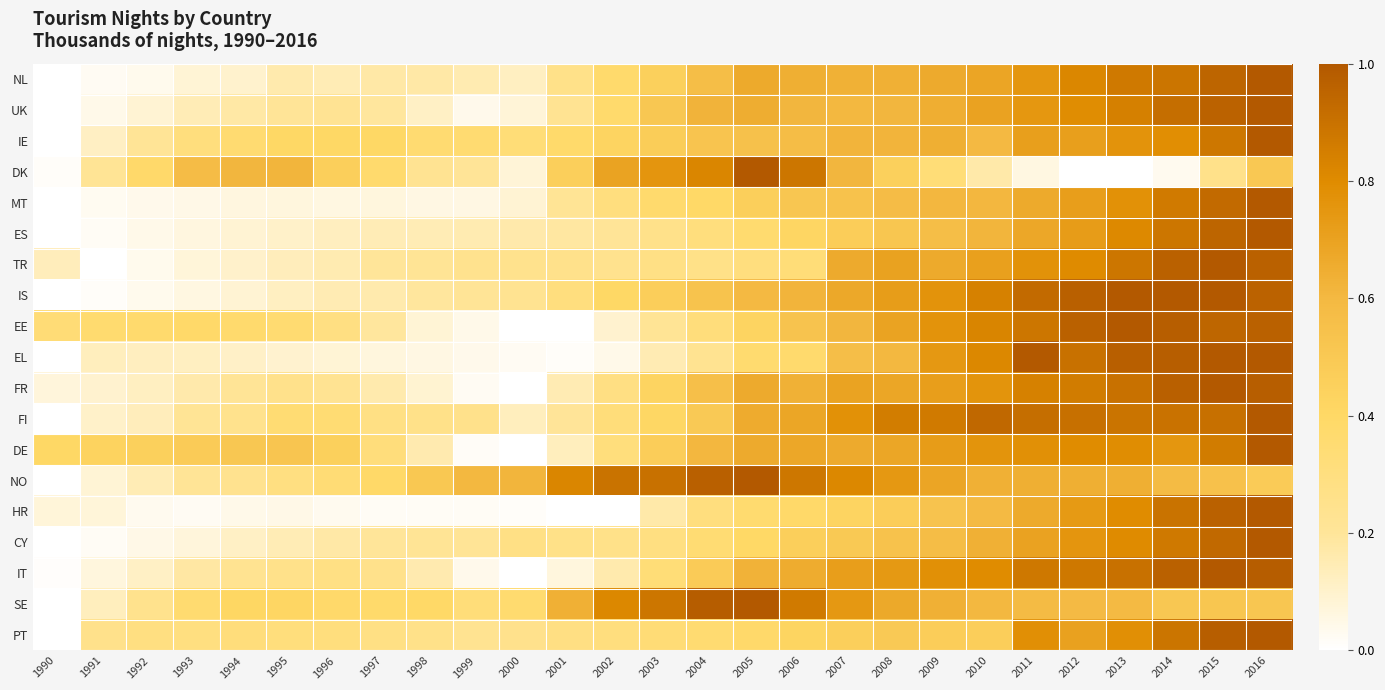

Reading left to right, what are all the values shown in this chart?

NL: 1990=0.0	1991=0.0	1992=0.0	1993=0.1	1994=0.1	1995=0.2	1996=0.1	1997=0.2	1998=0.2	1999=0.2	2000=0.1	2001=0.3	2002=0.4	2003=0.5	2004=0.6	2005=0.7	2006=0.6	2007=0.6	2008=0.6	2009=0.7	2010=0.7	2011=0.8	2012=0.8	2013=0.9	2014=0.9	2015=0.9	2016=1.0
UK: 1990=0.0	1991=0.0	1992=0.1	1993=0.1	1994=0.2	1995=0.2	1996=0.2	1997=0.2	1998=0.1	1999=0.0	2000=0.1	2001=0.2	2002=0.4	2003=0.5	2004=0.6	2005=0.7	2006=0.6	2007=0.6	2008=0.6	2009=0.6	2010=0.7	2011=0.7	2012=0.8	2013=0.8	2014=0.9	2015=1.0	2016=1.0
IE: 1990=0.0	1991=0.1	1992=0.2	1993=0.3	1994=0.4	1995=0.4	1996=0.4	1997=0.4	1998=0.4	1999=0.4	2000=0.3	2001=0.4	2002=0.4	2003=0.5	2004=0.5	2005=0.5	2006=0.6	2007=0.6	2008=0.6	2009=0.6	2010=0.6	2011=0.7	2012=0.7	2013=0.8	2014=0.8	2015=0.9	2016=1.0
DK: 1990=0.0	1991=0.2	1992=0.4	1993=0.6	1994=0.6	1995=0.6	1996=0.5	1997=0.4	1998=0.2	1999=0.2	2000=0.1	2001=0.5	2002=0.7	2003=0.8	2004=0.8	2005=1.0	2006=0.9	2007=0.6	2008=0.5	2009=0.3	2010=0.2	2011=0.1	2012=0.0	2013=0.0	2014=0.0	2015=0.3	2016=0.5
MT: 1990=0.0	1991=0.0	1992=0.0	1993=0.0	1994=0.1	1995=0.1	1996=0.1	1997=0.1	1998=0.1	1999=0.1	2000=0.1	2001=0.2	2002=0.3	2003=0.4	2004=0.4	2005=0.5	2006=0.5	2007=0.5	2008=0.6	2009=0.6	2010=0.6	2011=0.7	2012=0.7	2013=0.8	2014=0.9	2015=0.9	2016=1.0
ES: 1990=0.0	1991=0.0	1992=0.0	1993=0.1	1994=0.1	1995=0.1	1996=0.1	1997=0.1	1998=0.1	1999=0.2	2000=0.2	2001=0.2	2002=0.2	2003=0.3	2004=0.3	2005=0.4	2006=0.4	2007=0.5	2008=0.5	2009=0.6	2010=0.6	2011=0.7	2012=0.7	2013=0.8	2014=0.9	2015=1.0	2016=1.0
TR: 1990=0.1	1991=0.0	1992=0.0	1993=0.1	1994=0.1	1995=0.1	1996=0.2	1997=0.2	1998=0.2	1999=0.2	2000=0.2	2001=0.3	2002=0.2	2003=0.3	2004=0.3	2005=0.3	2006=0.3	2007=0.7	2008=0.7	2009=0.7	2010=0.7	2011=0.8	2012=0.8	2013=0.9	2014=1.0	2015=1.0	2016=1.0
IS: 1990=0.0	1991=0.0	1992=0.0	1993=0.1	1994=0.1	1995=0.1	1996=0.2	1997=0.2	1998=0.2	1999=0.2	2000=0.2	2001=0.3	2002=0.4	2003=0.5	2004=0.5	2005=0.6	2006=0.6	2007=0.7	2008=0.7	2009=0.8	2010=0.8	2011=0.9	2012=1.0	2013=1.0	2014=1.0	2015=1.0	2016=1.0
EE: 1990=0.3	1991=0.4	1992=0.4	1993=0.4	1994=0.4	1995=0.4	1996=0.3	1997=0.2	1998=0.1	1999=0.0	2000=0.0	2001=0.0	2002=0.1	2003=0.2	2004=0.3	2005=0.4	2006=0.5	2007=0.6	2008=0.7	2009=0.8	2010=0.8	2011=0.9	2012=1.0	2013=1.0	2014=1.0	2015=0.9	2016=1.0
EL: 1990=0.0	1991=0.1	1992=0.1	1993=0.1	1994=0.1	1995=0.1	1996=0.1	1997=0.1	1998=0.1	1999=0.0	2000=0.0	2001=0.0	2002=0.0	2003=0.2	2004=0.2	2005=0.4	2006=0.4	2007=0.6	2008=0.6	2009=0.7	2010=0.8	2011=1.0	2012=0.9	2013=1.0	2014=1.0	2015=1.0	2016=1.0
FR: 1990=0.1	1991=0.1	1992=0.1	1993=0.2	1994=0.2	1995=0.3	1996=0.2	1997=0.2	1998=0.1	1999=0.0	2000=0.0	2001=0.1	2002=0.3	2003=0.4	2004=0.6	2005=0.7	2006=0.6	2007=0.7	2008=0.7	2009=0.7	2010=0.8	2011=0.8	2012=0.9	2013=0.9	2014=1.0	2015=1.0	2016=1.0
FI: 1990=0.0	1991=0.1	1992=0.1	1993=0.2	1994=0.2	1995=0.3	1996=0.4	1997=0.3	1998=0.3	1999=0.3	2000=0.1	2001=0.2	2002=0.3	2003=0.4	2004=0.5	2005=0.7	2006=0.7	2007=0.8	2008=0.9	2009=0.9	2010=0.9	2011=0.9	2012=0.9	2013=0.9	2014=0.9	2015=0.9	2016=1.0
DE: 1990=0.4	1991=0.4	1992=0.5	1993=0.5	1994=0.5	1995=0.5	1996=0.5	1997=0.3	1998=0.2	1999=0.0	2000=0.0	2001=0.1	2002=0.3	2003=0.5	2004=0.6	2005=0.7	2006=0.7	2007=0.7	2008=0.7	2009=0.7	2010=0.8	2011=0.8	2012=0.8	2013=0.8	2014=0.8	2015=0.9	2016=1.0
NO: 1990=0.0	1991=0.1	1992=0.1	1993=0.2	1994=0.2	1995=0.3	1996=0.3	1997=0.4	1998=0.5	1999=0.6	2000=0.6	2001=0.8	2002=0.9	2003=0.9	2004=1.0	2005=1.0	2006=0.9	2007=0.8	2008=0.7	2009=0.7	2010=0.6	2011=0.6	2012=0.6	2013=0.6	2014=0.6	2015=0.5	2016=0.5
HR: 1990=0.1	1991=0.1	1992=0.0	1993=0.0	1994=0.0	1995=0.0	1996=0.0	1997=0.0	1998=0.0	1999=0.0	2000=0.0	2001=0.0	2002=0.0	2003=0.2	2004=0.3	2005=0.4	2006=0.4	2007=0.4	2008=0.5	2009=0.5	2010=0.6	2011=0.7	2012=0.7	2013=0.8	2014=0.9	2015=1.0	2016=1.0
CY: 1990=0.0	1991=0.0	1992=0.0	1993=0.1	1994=0.1	1995=0.1	1996=0.2	1997=0.2	1998=0.2	1999=0.2	2000=0.3	2001=0.3	2002=0.3	2003=0.3	2004=0.3	2005=0.4	2006=0.5	2007=0.5	2008=0.5	2009=0.6	2010=0.6	2011=0.7	2012=0.8	2013=0.8	2014=0.9	2015=0.9	2016=1.0
IT: 1990=0.0	1991=0.1	1992=0.1	1993=0.2	1994=0.2	1995=0.3	1996=0.3	1997=0.3	1998=0.2	1999=0.0	2000=0.0	2001=0.1	2002=0.2	2003=0.3	2004=0.5	2005=0.6	2006=0.7	2007=0.7	2008=0.7	2009=0.8	2010=0.8	2011=0.9	2012=0.9	2013=0.9	2014=1.0	2015=1.0	2016=1.0
SE: 1990=0.0	1991=0.1	1992=0.2	1993=0.4	1994=0.4	1995=0.4	1996=0.4	1997=0.4	1998=0.4	1999=0.3	2000=0.4	2001=0.6	2002=0.8	2003=0.9	2004=1.0	2005=1.0	2006=0.9	2007=0.7	2008=0.7	2009=0.6	2010=0.6	2011=0.6	2012=0.6	2013=0.6	2014=0.5	2015=0.5	2016=0.5
PT: 1990=0.0	1991=0.3	1992=0.3	1993=0.3	1994=0.3	1995=0.3	1996=0.3	1997=0.3	1998=0.3	1999=0.2	2000=0.3	2001=0.3	2002=0.3	2003=0.3	2004=0.4	2005=0.4	2006=0.4	2007=0.5	2008=0.5	2009=0.5	2010=0.5	2011=0.8	2012=0.7	2013=0.8	2014=0.9	2015=1.0	2016=1.0